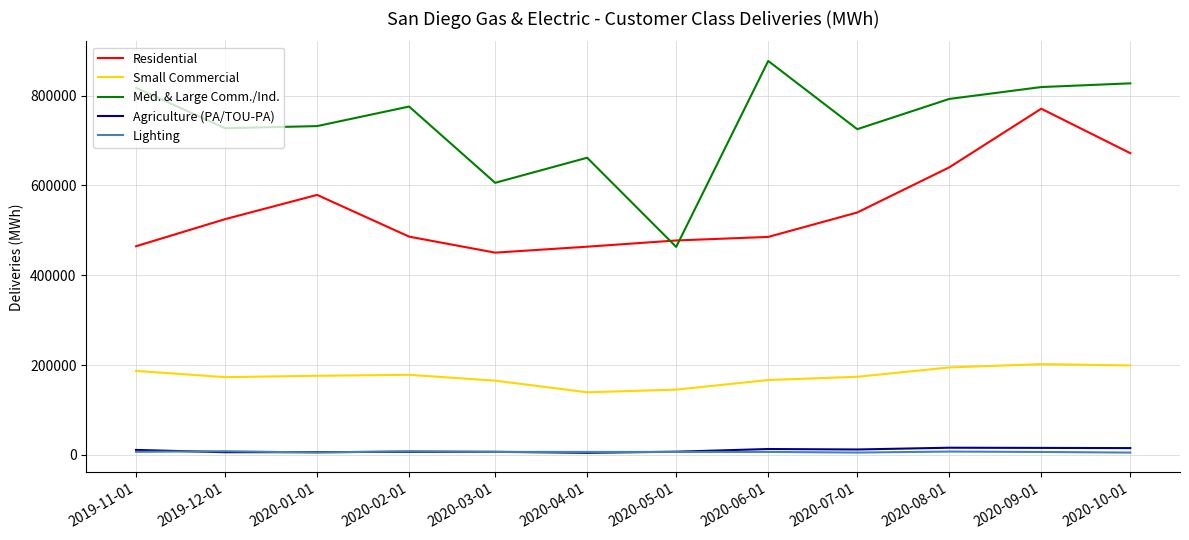

Between 2020-01-01 and 2020-09-01, which series saw the biggest shift?

Residential